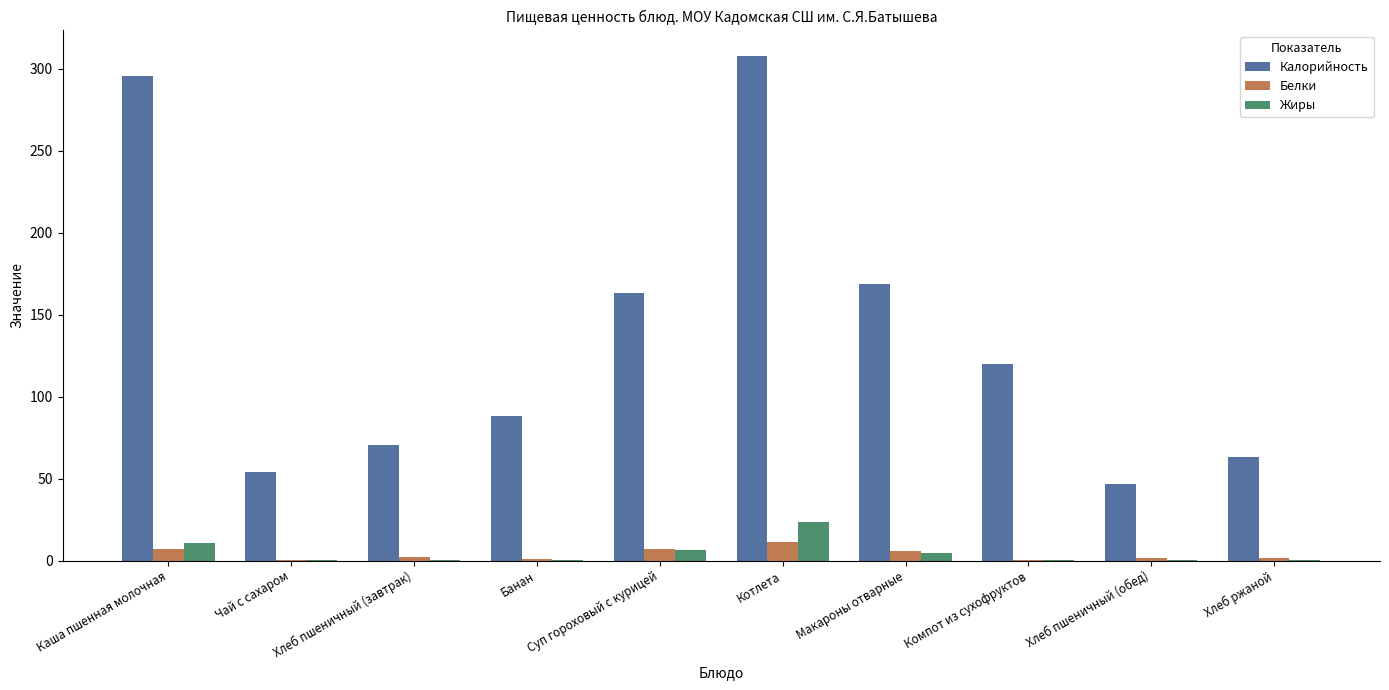

What are all the series names shown in the legend?

Калорийность, Белки, Жиры